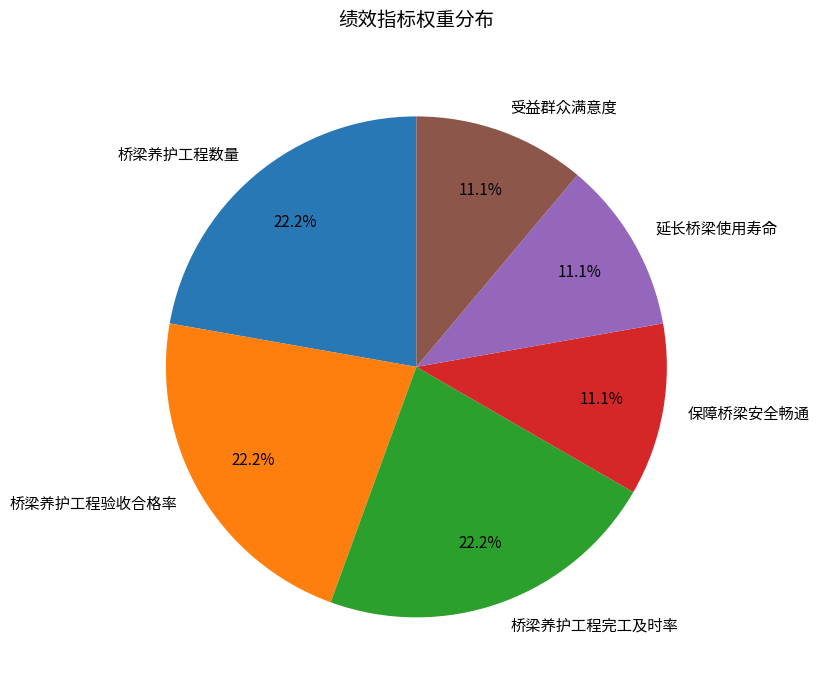

To the nearest percent, what portion does 保障桥梁安全畅通 represent?

11%